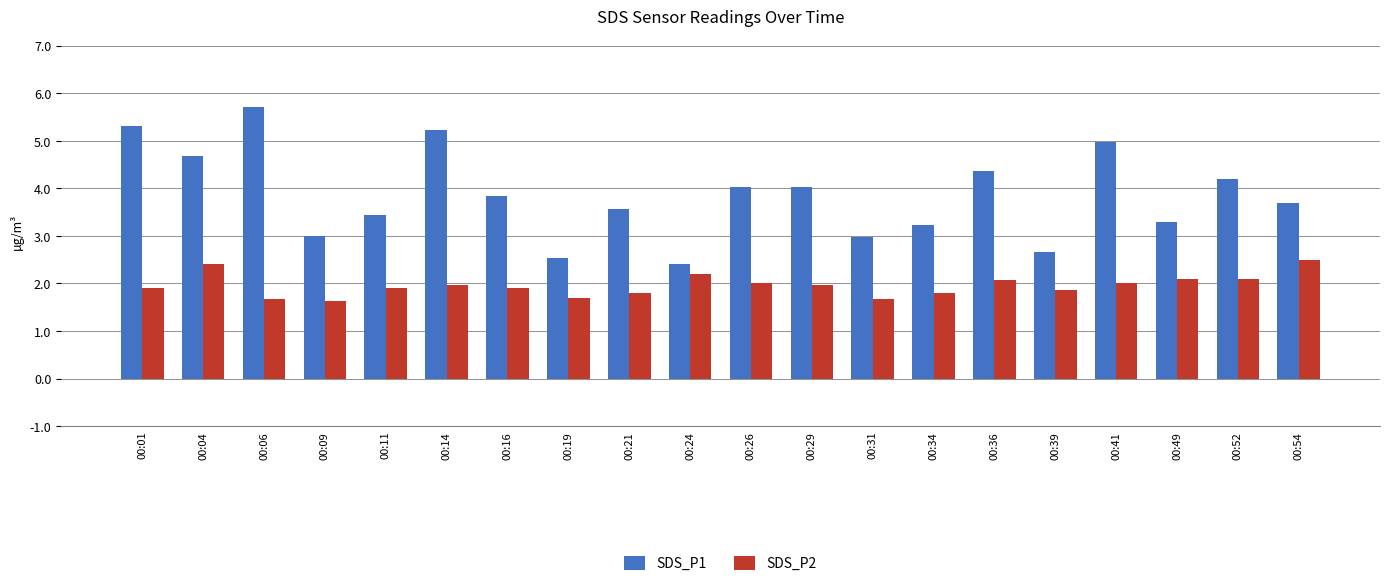

How many bars are there in total?

40